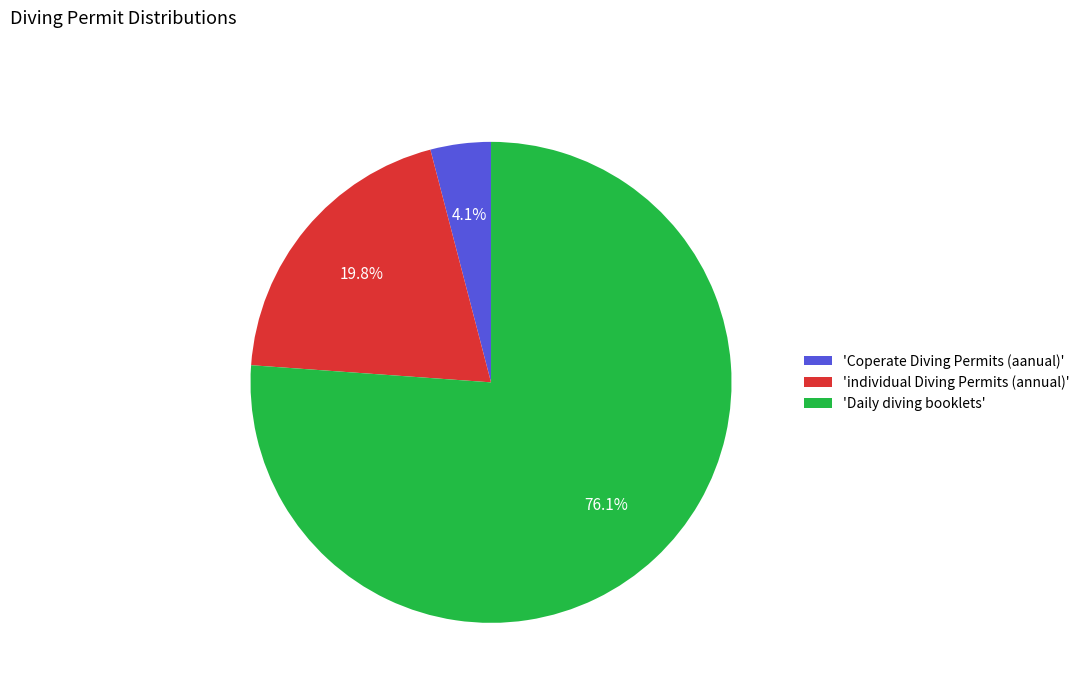

Which category has the smallest portion of the pie?

'Coperate Diving Permits (aanual)'